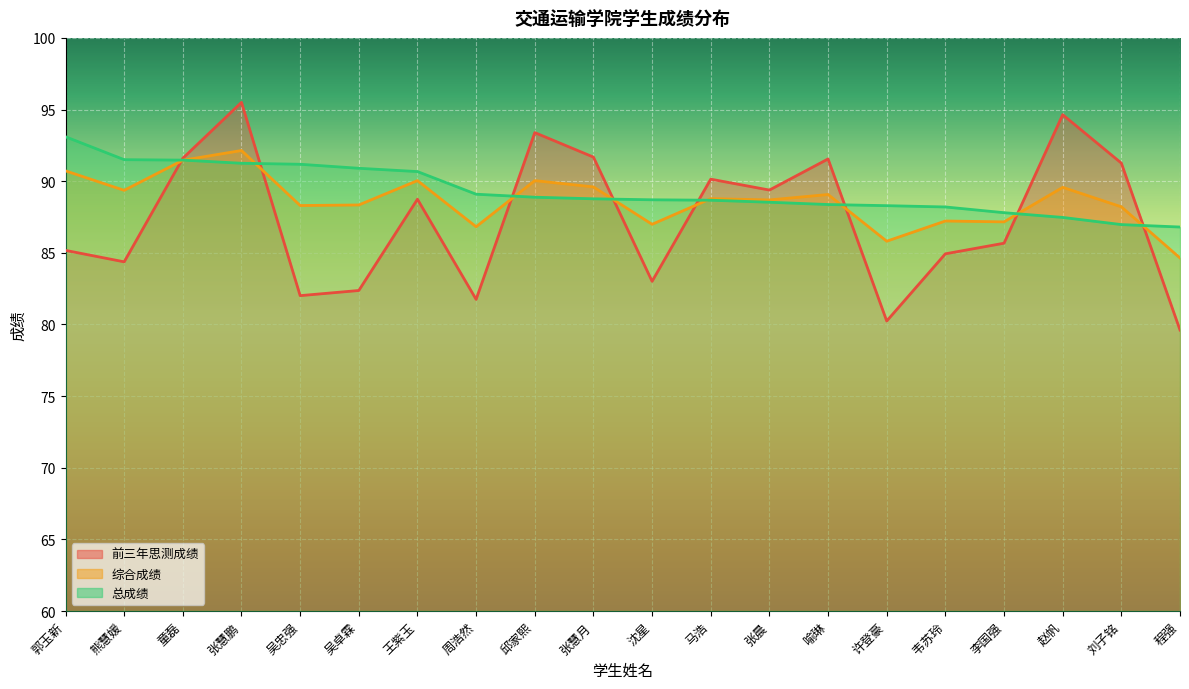

At 童磊, list the series in order from smallest to largest.

综合成绩, 总成绩, 前三年思测成绩